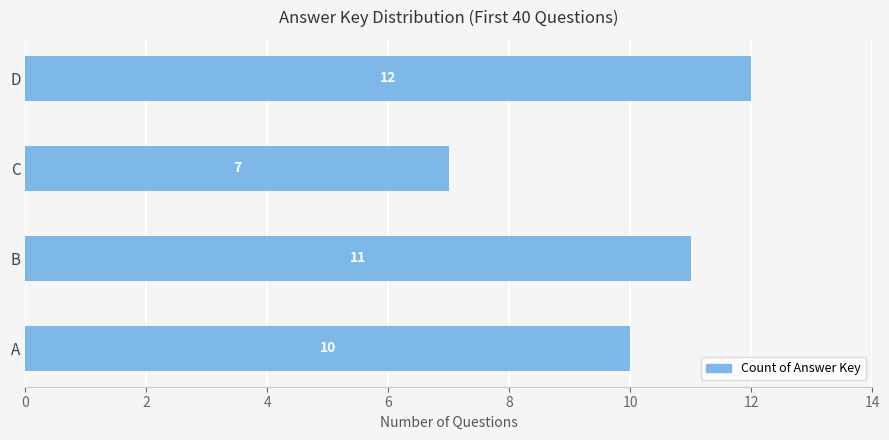

Reading bottom to top, what are all the values shown in this chart?

10	11	7	12